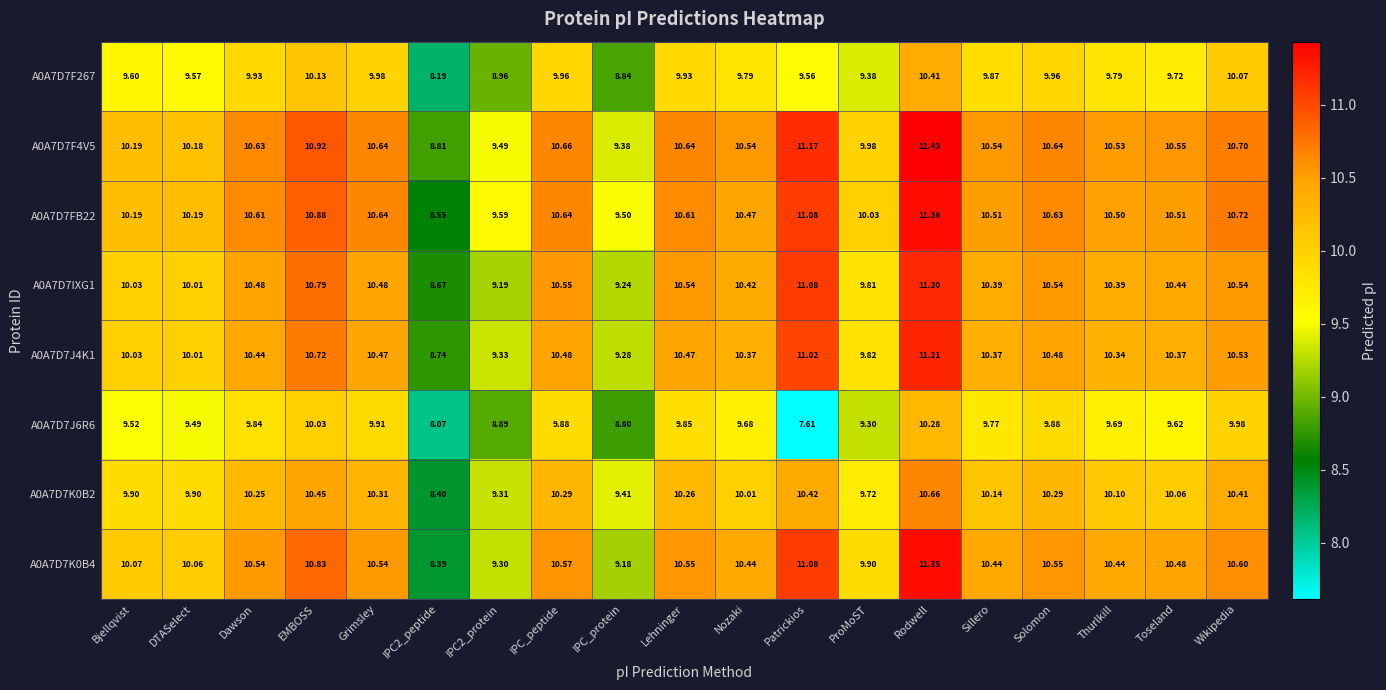

Where does the A0A7D7K0B4 series first go above 10?

Bjellqvist